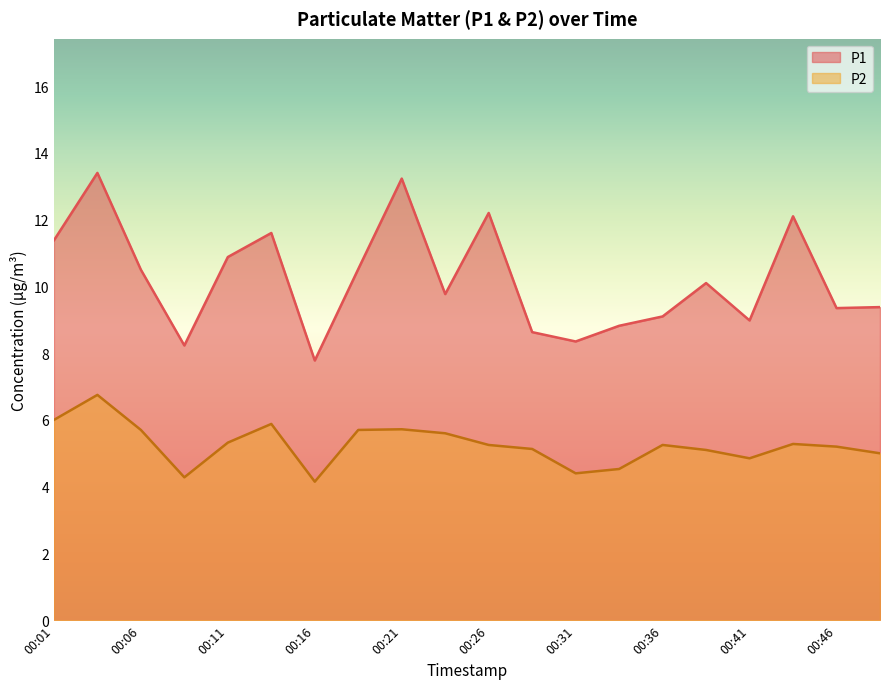

How many data points in P1 are less than 10?

10